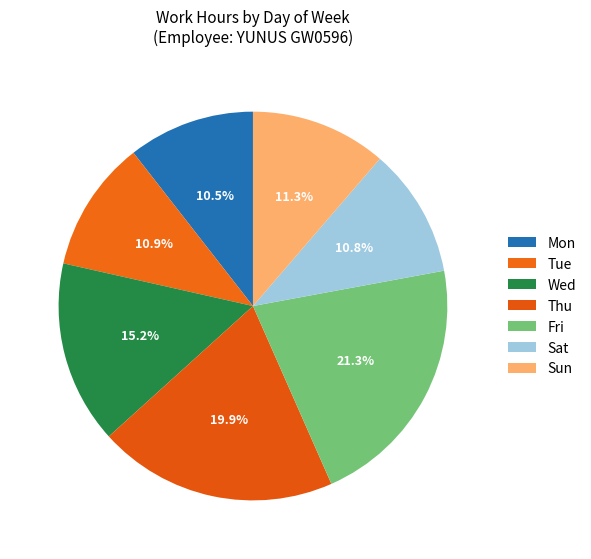

Is there any slice that represents more than half of the pie?

No